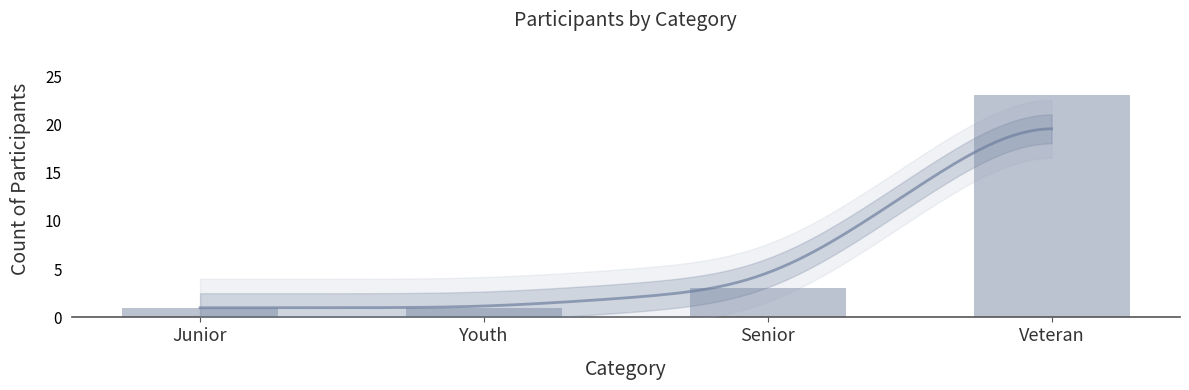

True or false: the data shows 4 at Senior.

False